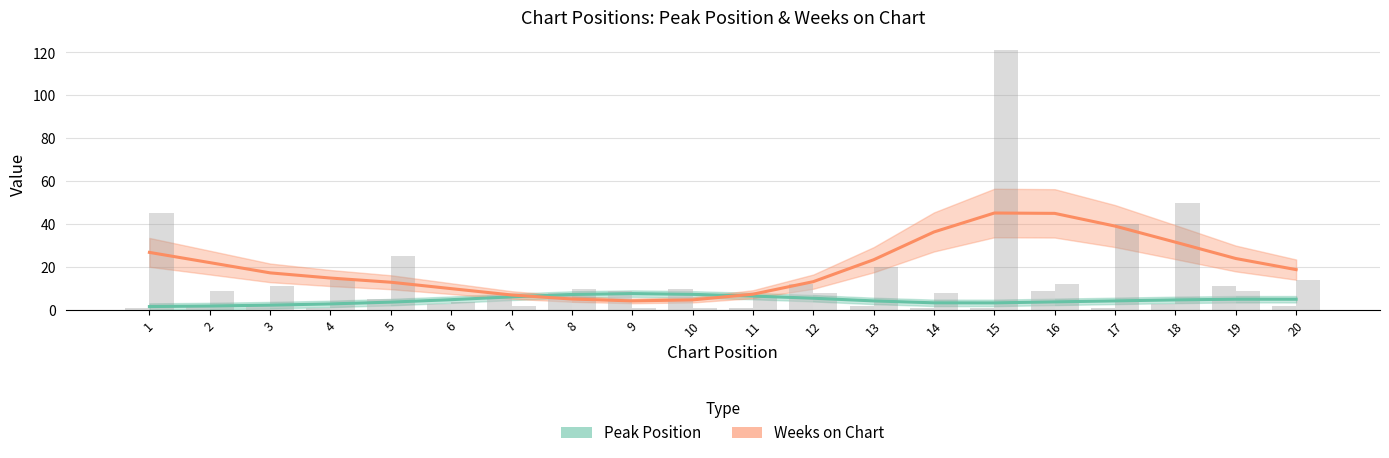

What is the spread (max minus min) of values at 19?

19.0